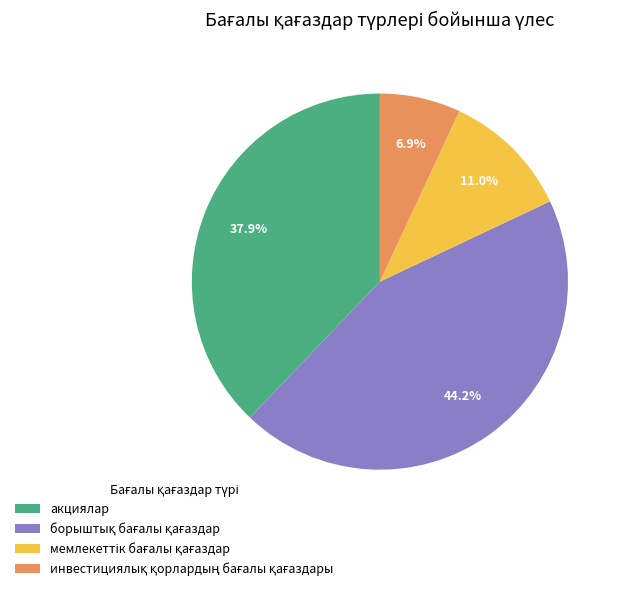

How much of the chart is everything except акциялар?

62.1%